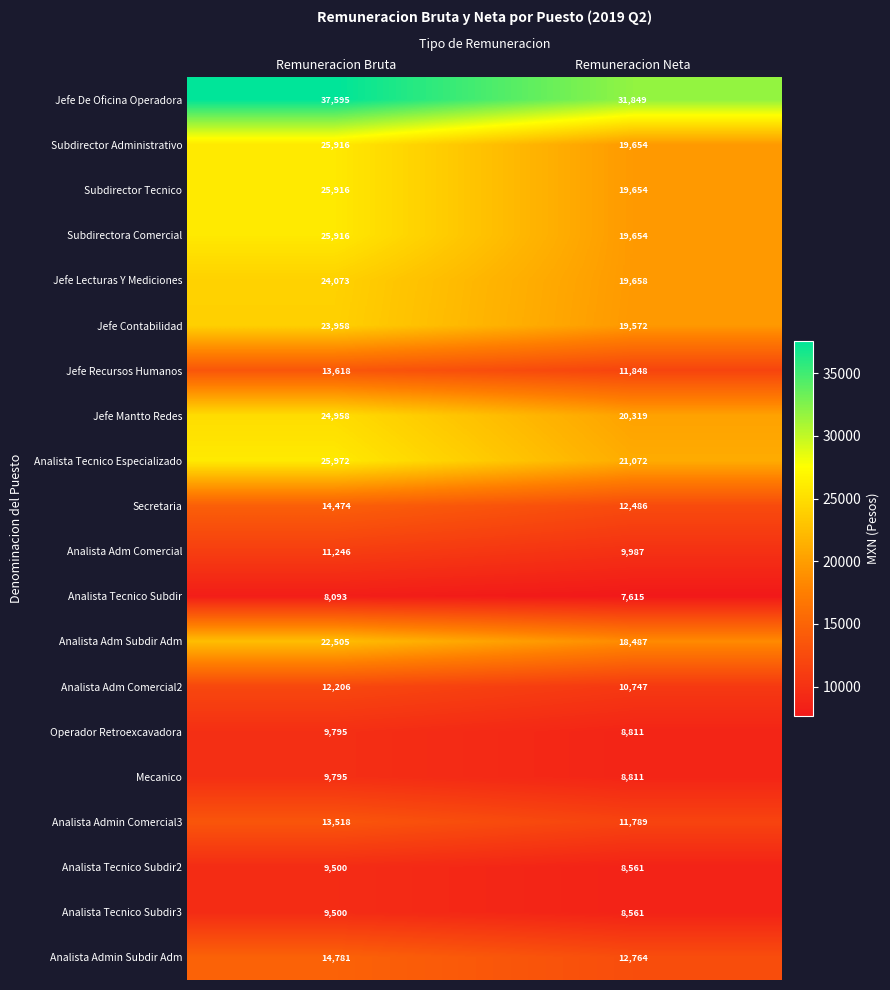

At which label does Secretaria reach its peak?

Remuneracion Bruta